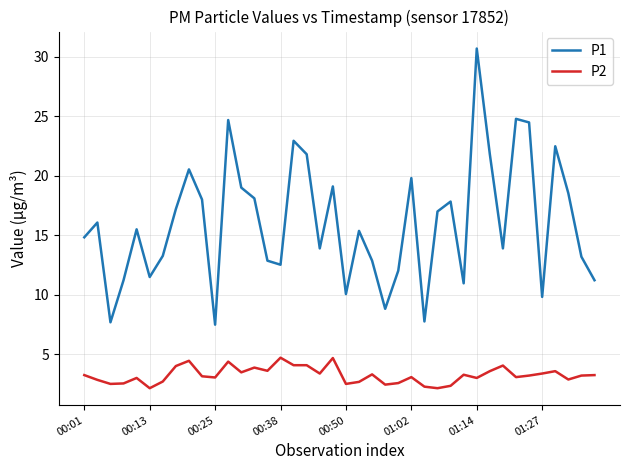

What is the lowest value of the P2 series?

2.2